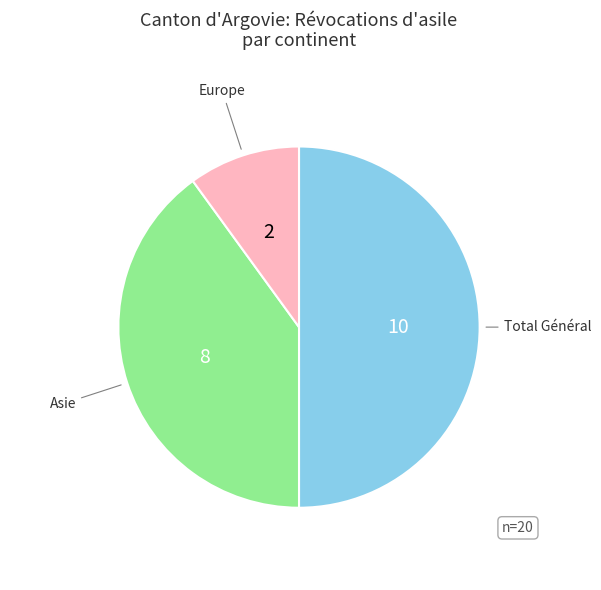

What is the largest slice in the pie chart?

Total Général